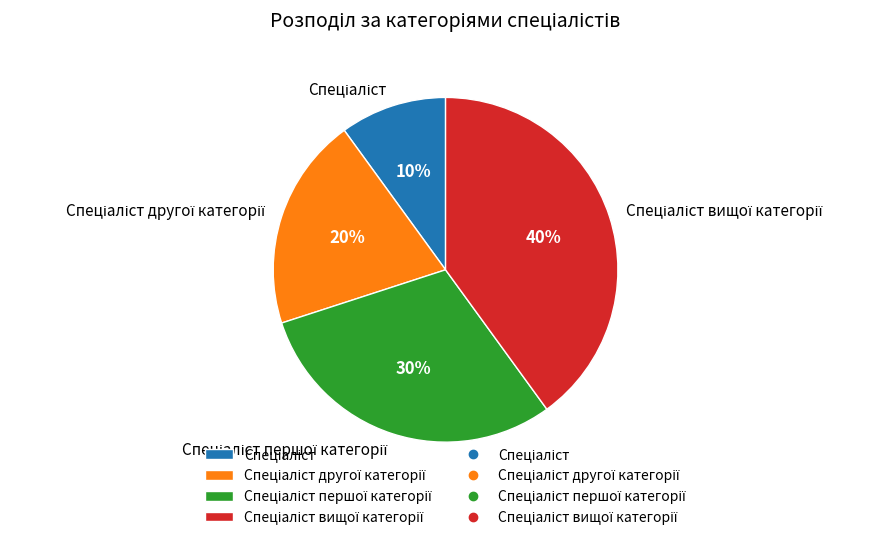

How many slices are in this pie chart?

4